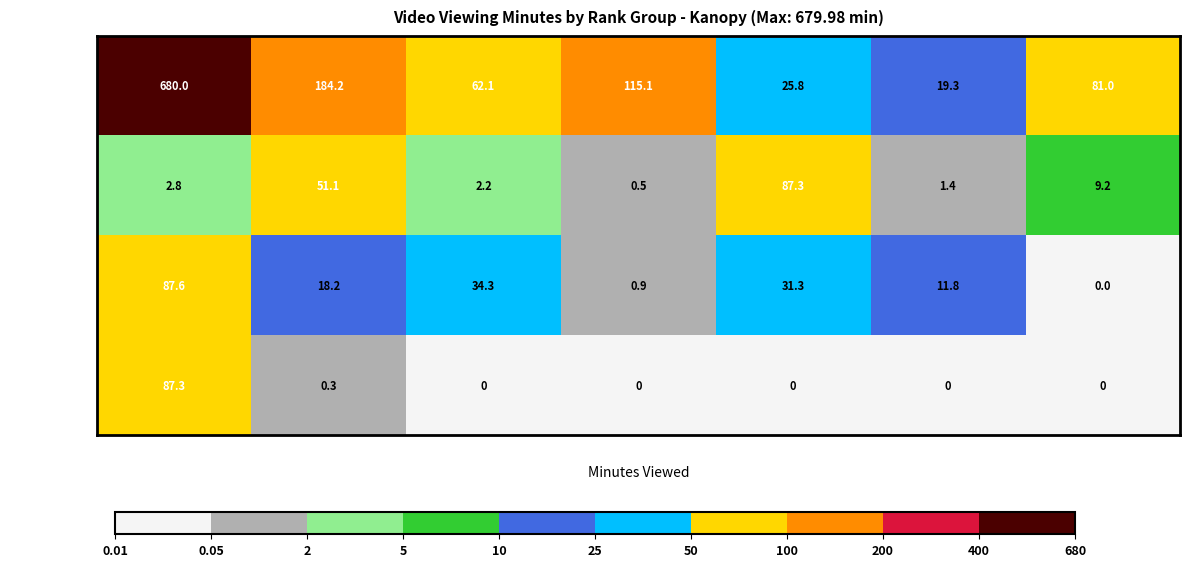

True or false: Rank 15-21 has a value of 150.5 at Vid 1.

False